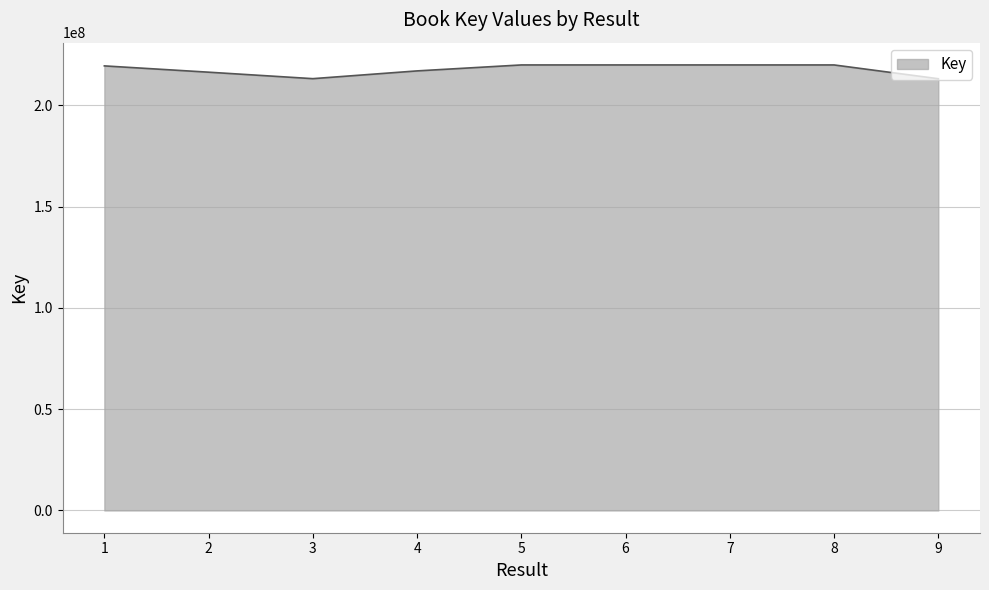

The value at 7 is 219930622. True or false?

True